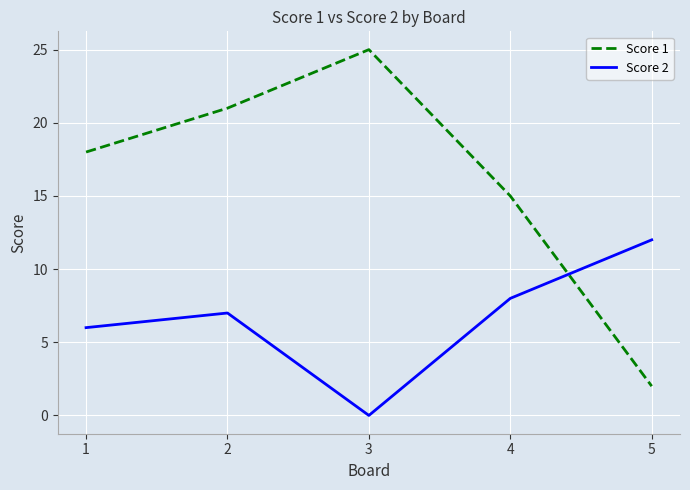

Between which two adjacent categories do Score 1 and Score 2 first intersect?

4 and 5